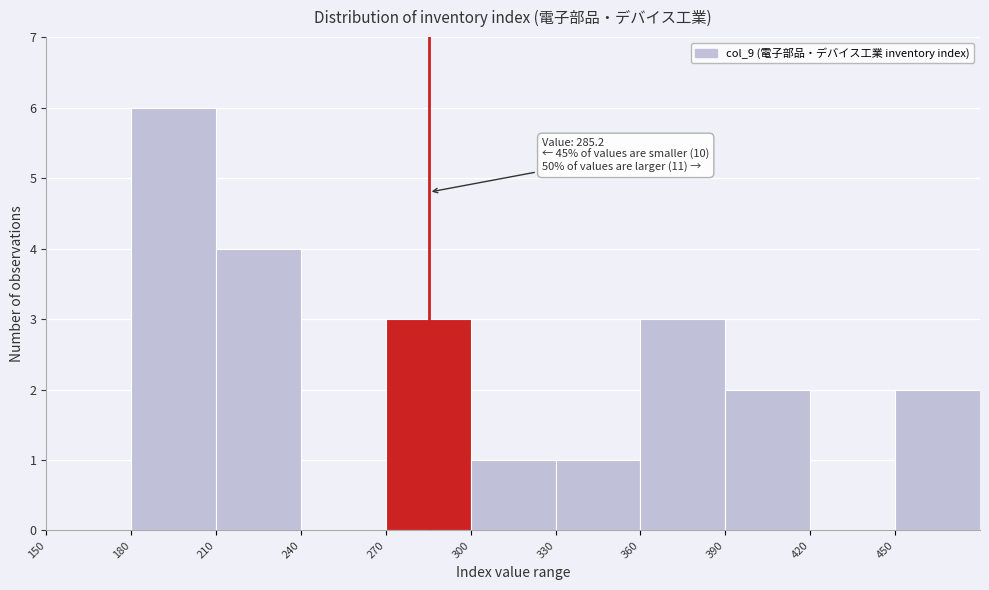

Over which range of the x-axis is the bar tallest?

180 to 210